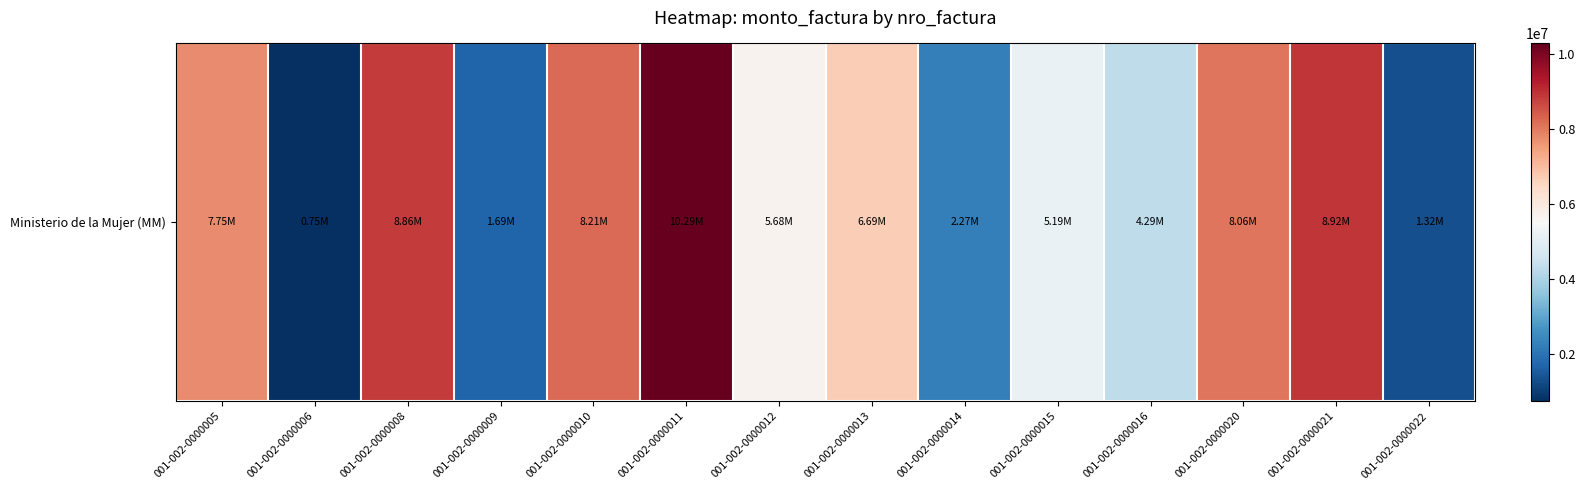

What is the maximum value shown in the chart?

10286400